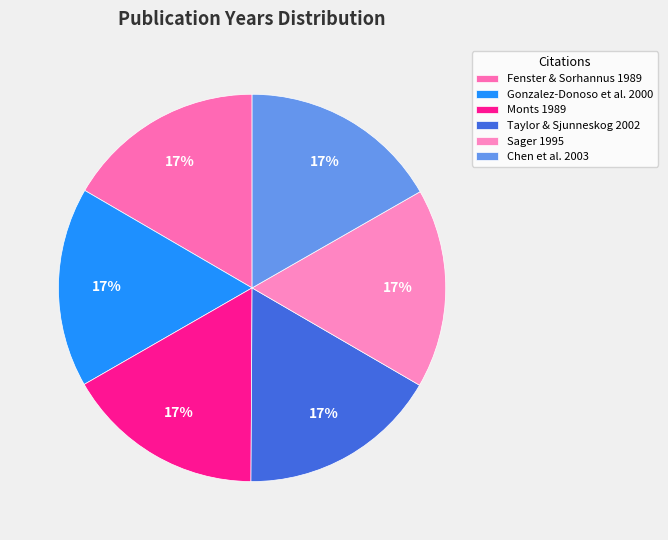

How many segments does this pie chart have?

6